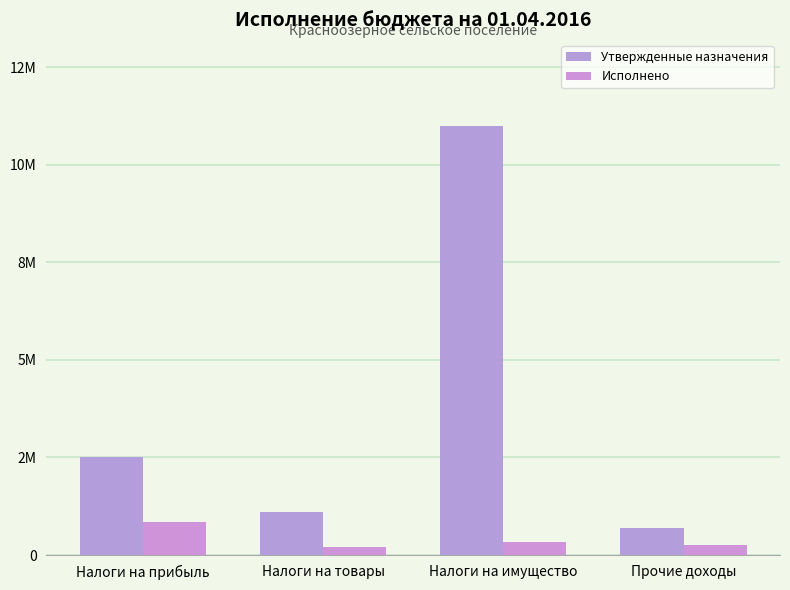

Reading left to right, what are all the values shown in this chart?

Утвержденные назначения: Налоги на прибыль=2500000.0	Налоги на товары=1112200.0	Налоги на имущество=11000000.0	Прочие доходы=695000.0
Исполнено: Налоги на прибыль=846242.4	Налоги на товары=214584.8	Налоги на имущество=332530.3	Прочие доходы=254461.7